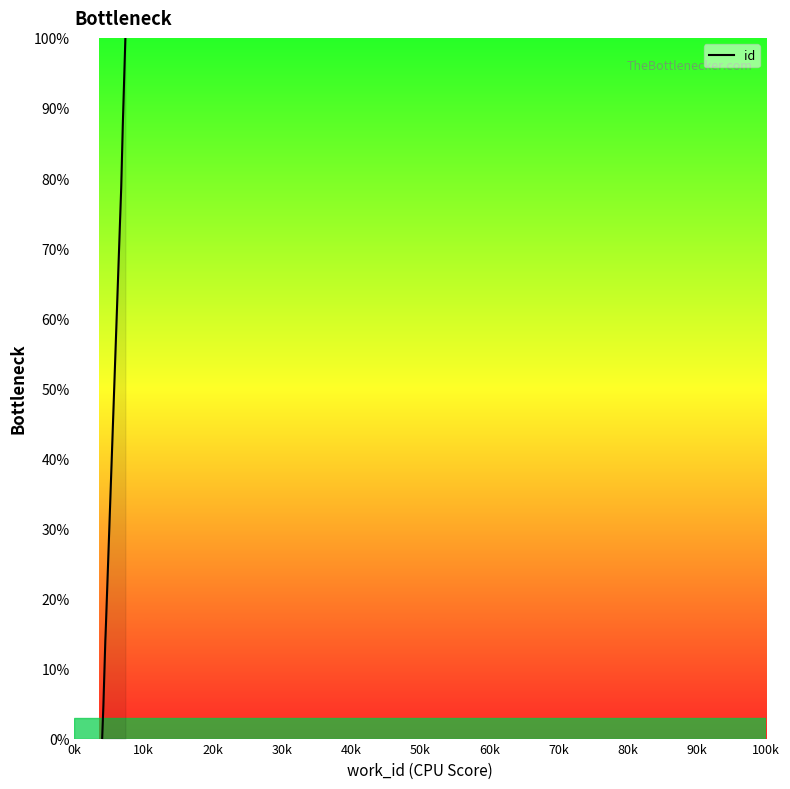

True or false: the data shows 34.9 at 90k.

False